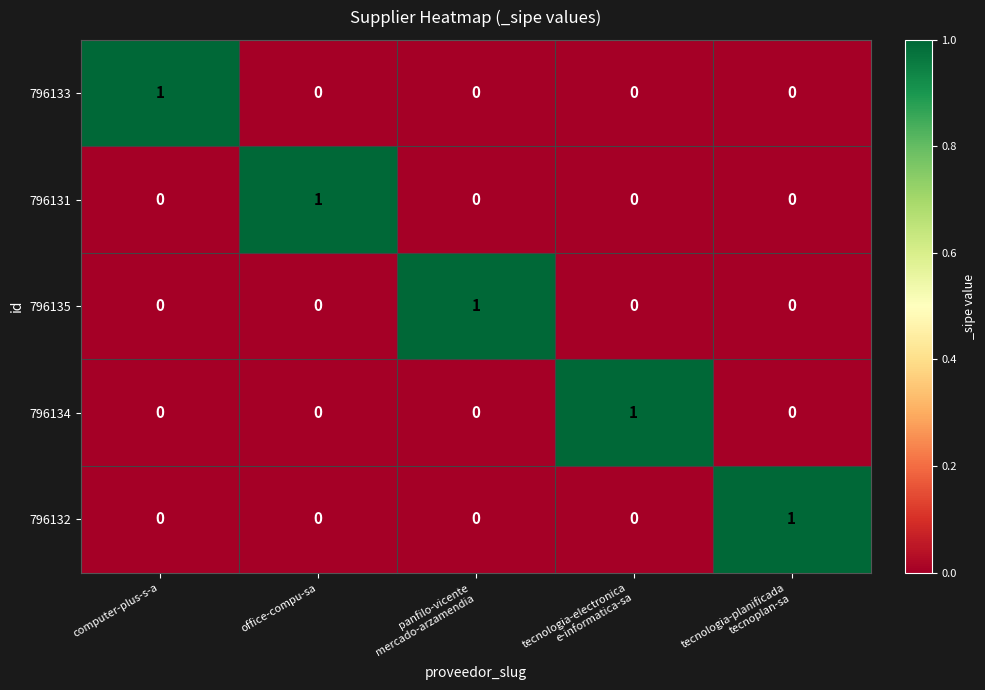

The 796133 series shows 0 at computer-plus-s-a. True or false?

False